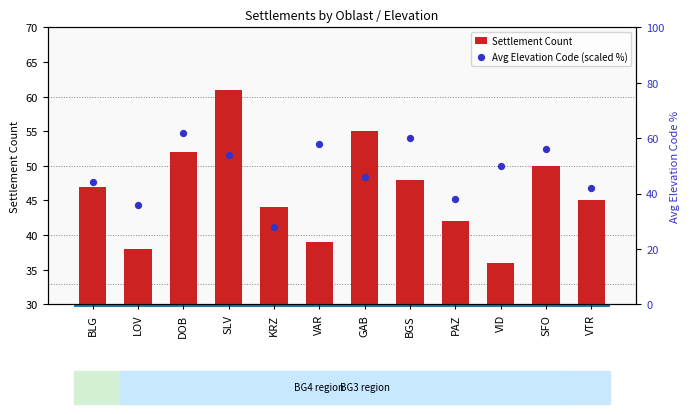

Which series has the largest total across all categories?

Avg Elevation Code (scaled %)